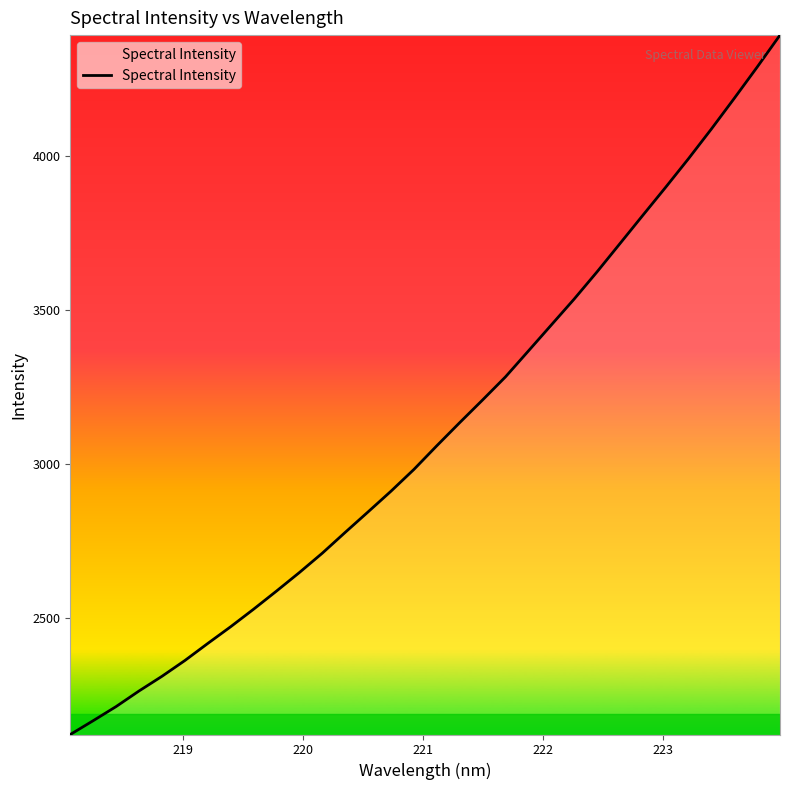

What is the maximum value shown in the chart?

4393.1